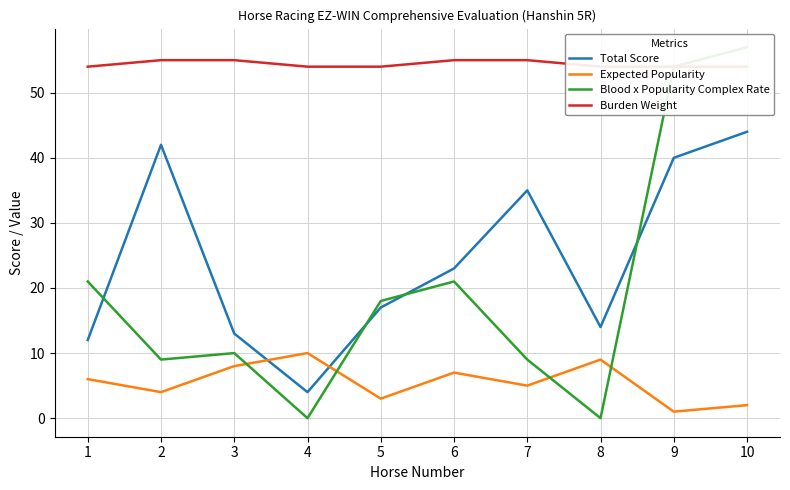

Where is the first local minimum for Total Score?

4